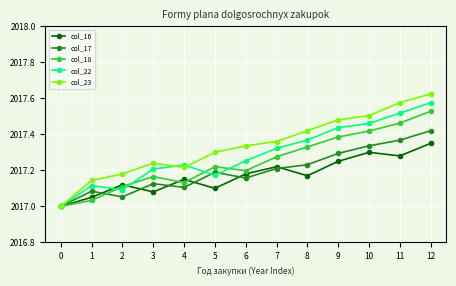

What is the total value across all series at 11?

10087.2